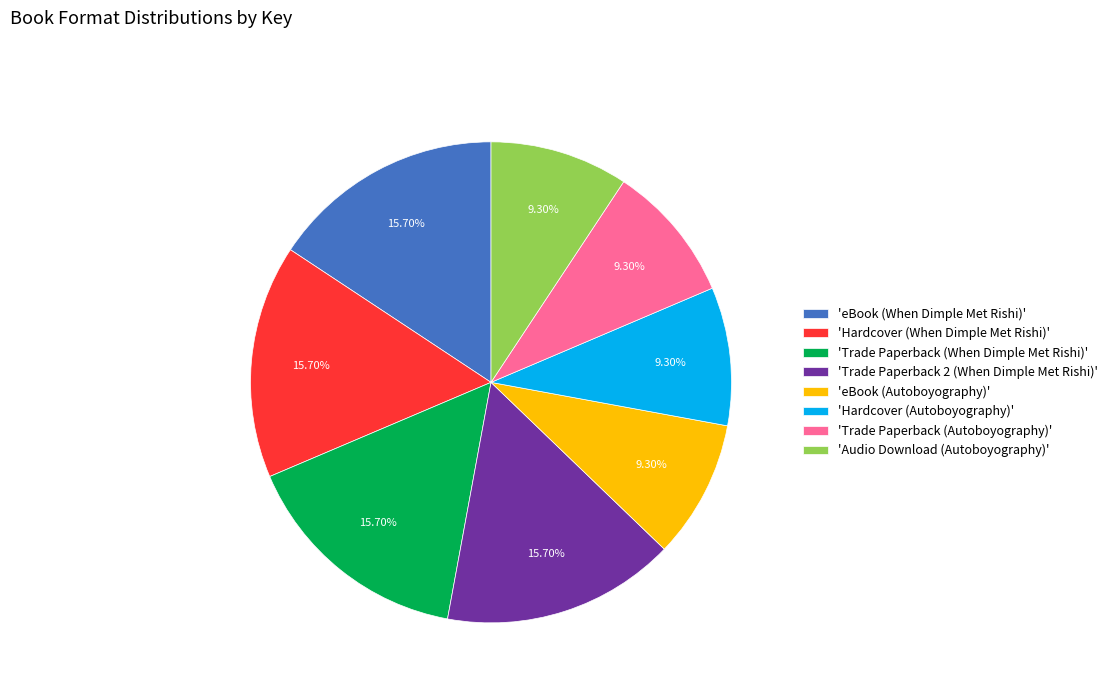

What is the ratio of the value at 'Trade Paperback 2 (When Dimple Met Rishi)' to the value at 'Trade Paperback (Autoboyography)'?

1.7